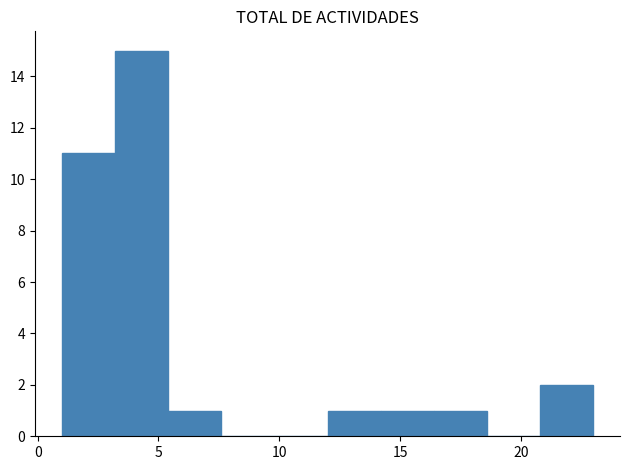

How tall is the bar that spans 16.4 to 18.6 on the x-axis? Neither the bar edges nor the heights are printed on the chart, so give them approximately, as read against the axes.

1